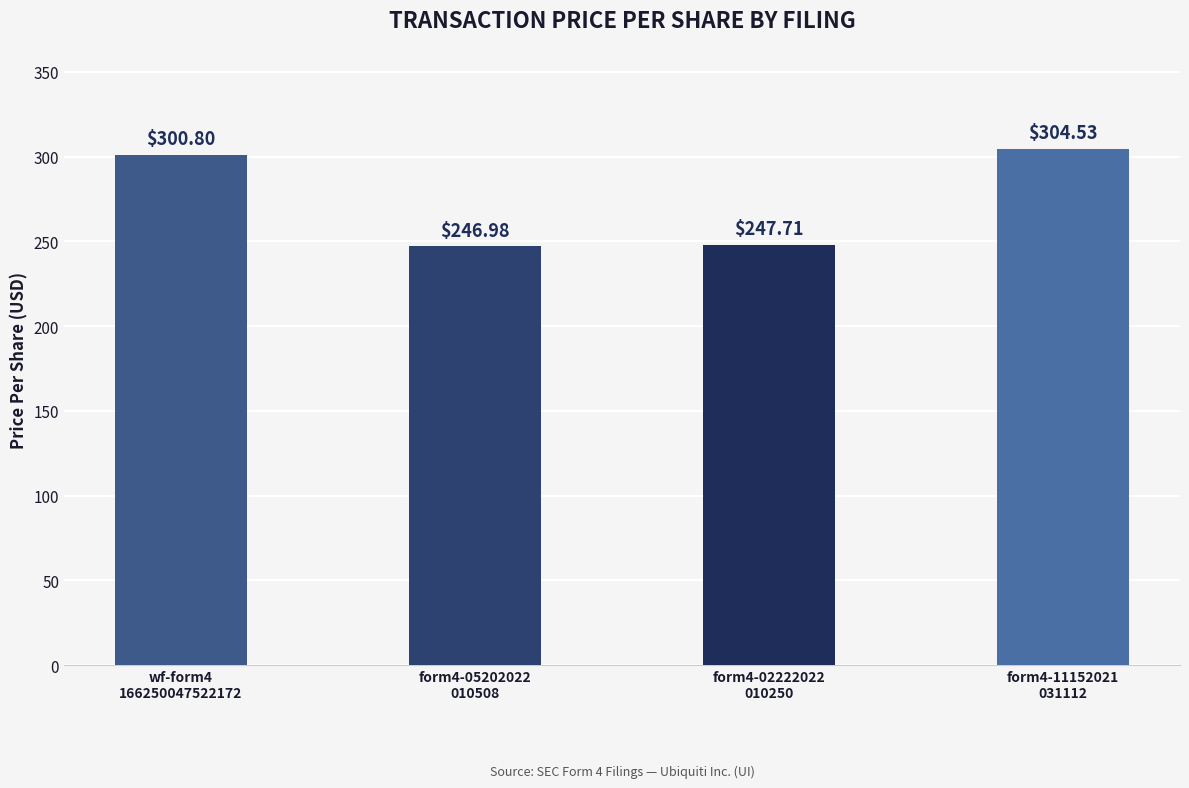

How many series are shown in this chart?

1